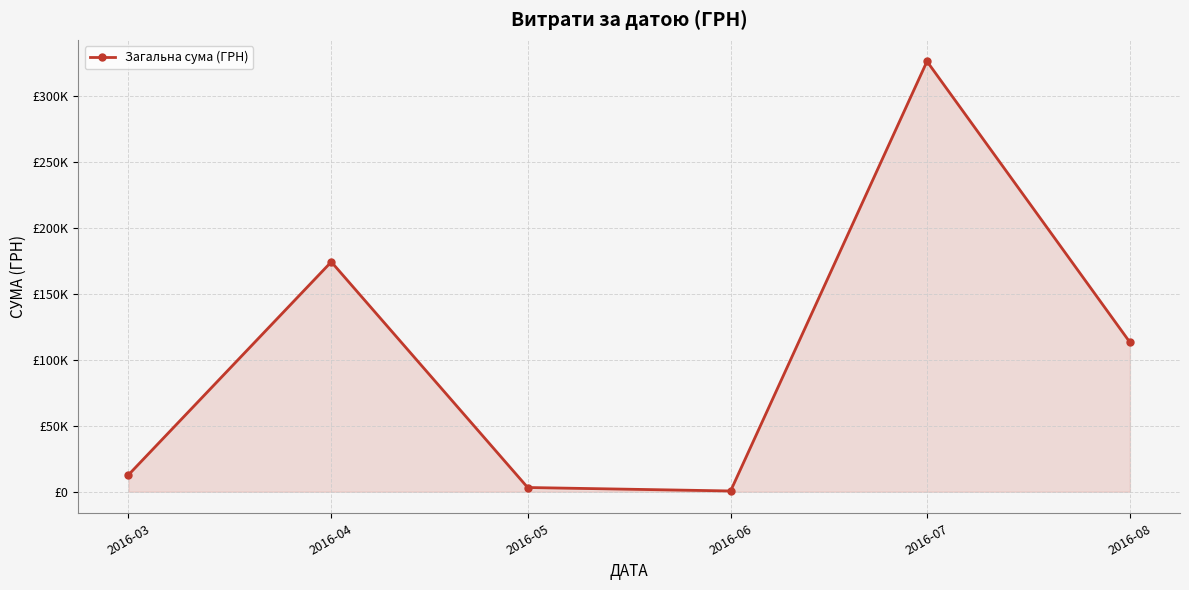

True or false: the data shows 600.0 at 2016-06.

True